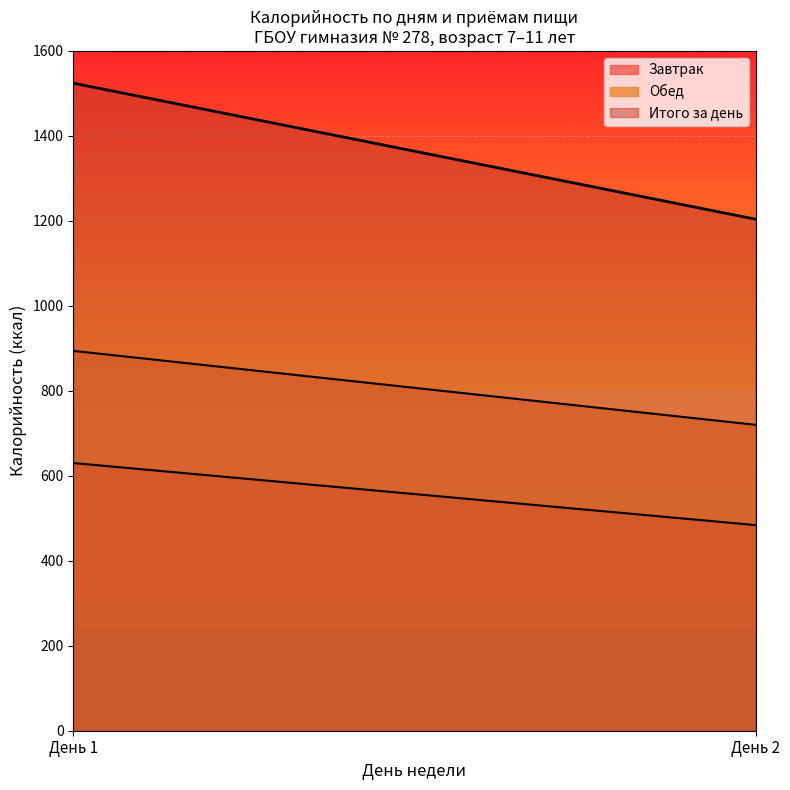

What is the greatest value displayed?

1524